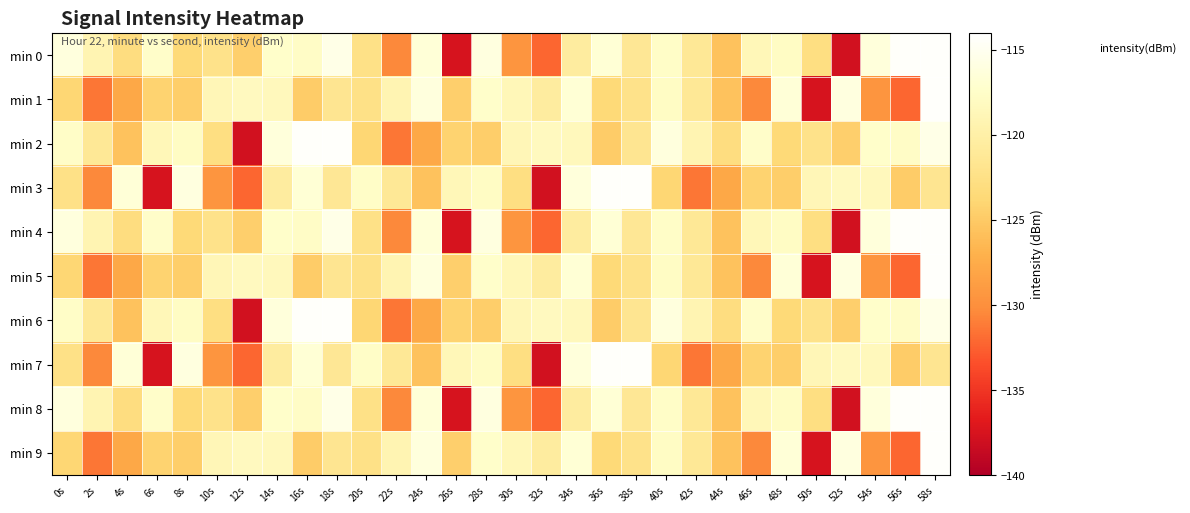

Count the number of data series in this chart.

10